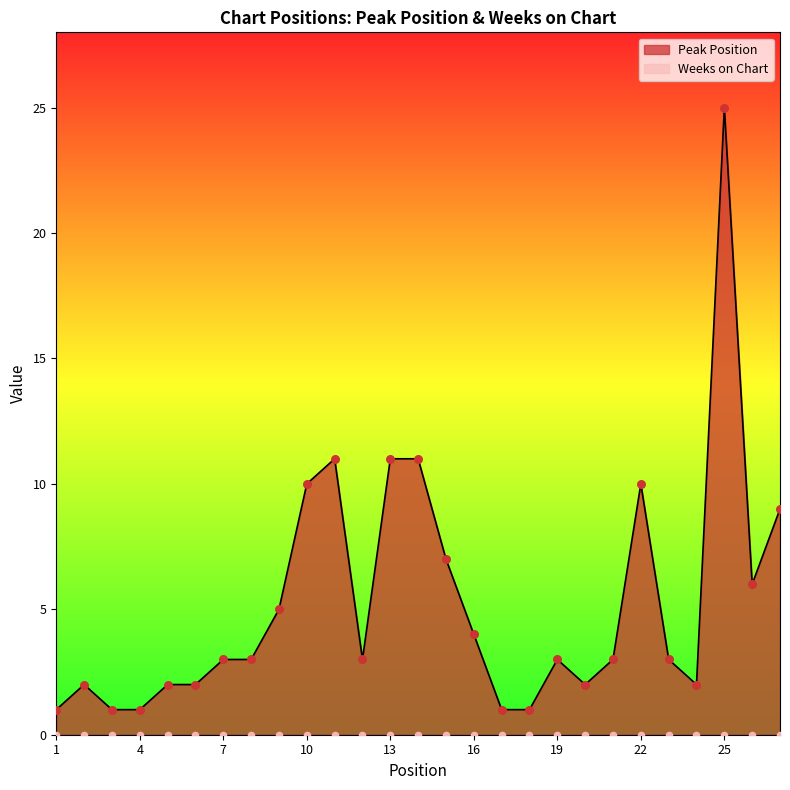

Which has a higher value, 20 or 14?

14